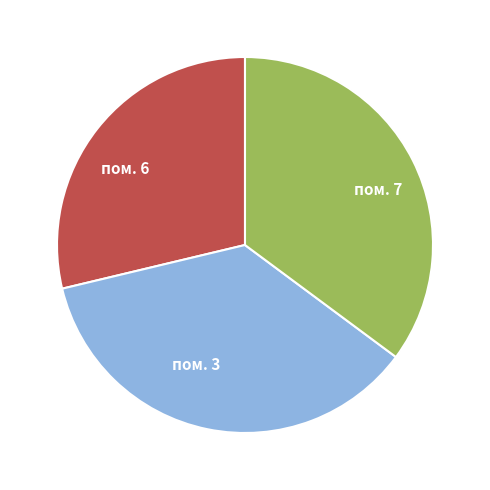

Is it true that пом. 6 is 35% of the pie?

False